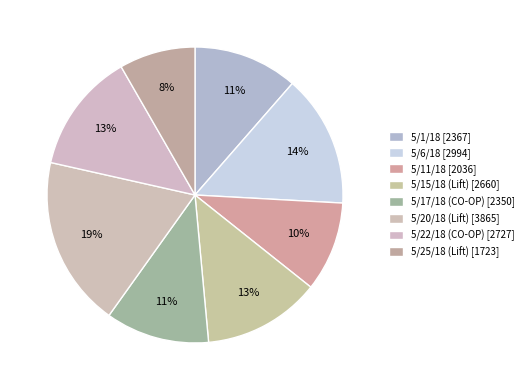

Count the number of slices in the pie.

8